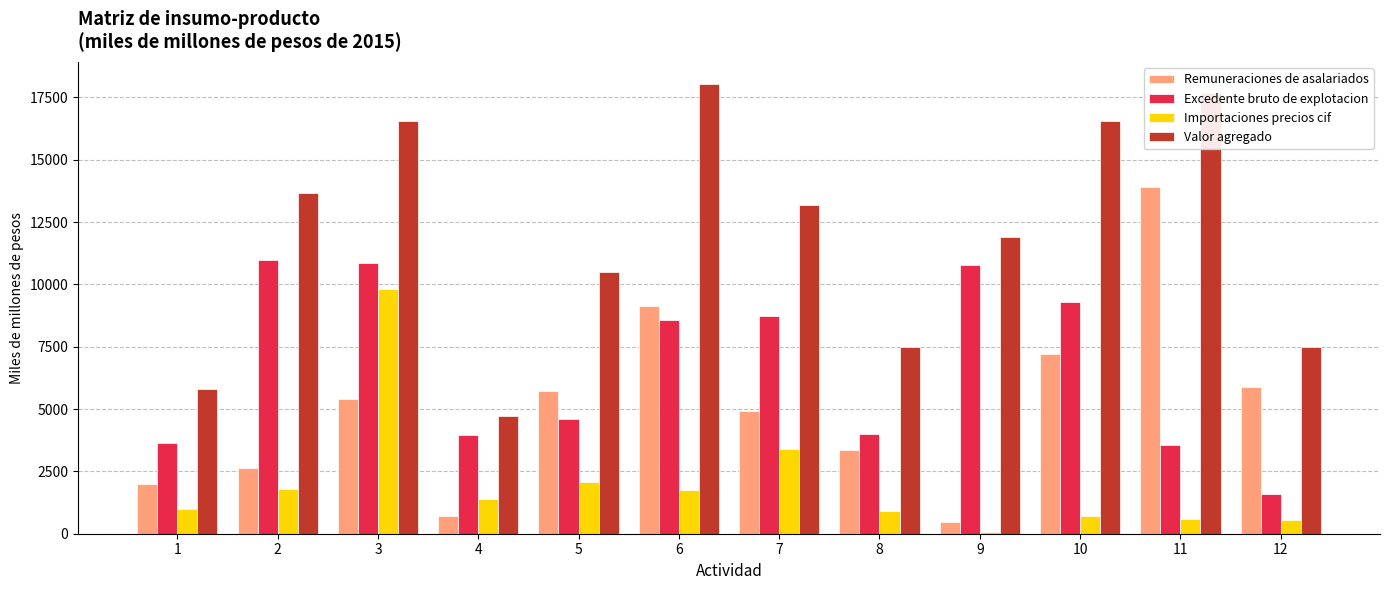

How many groups of bars are there?

12